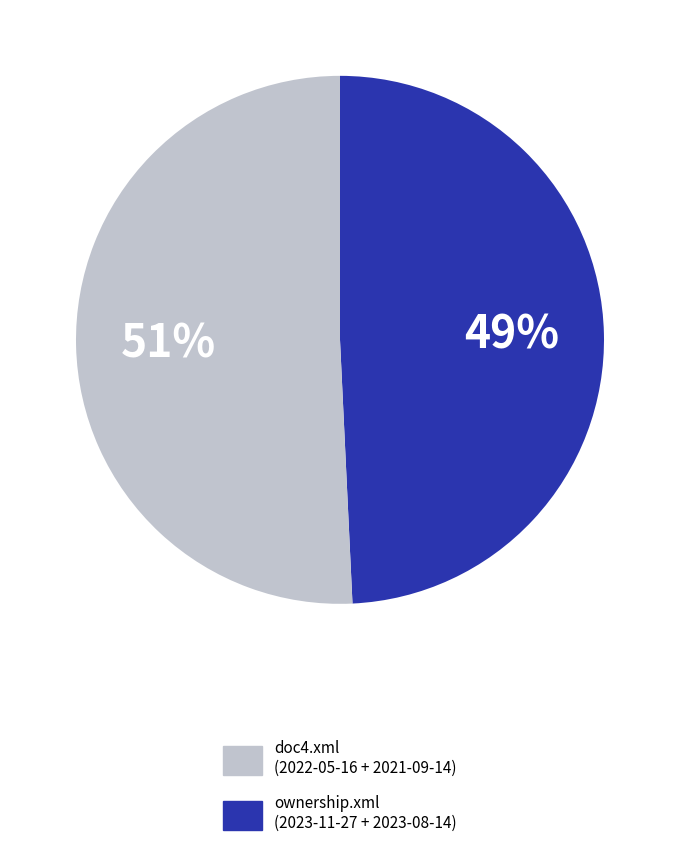

To the nearest percent, what is the average slice percentage?

50%